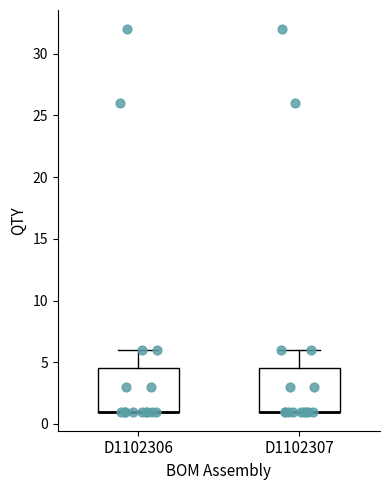

Where does the upper whisker of the box for D1102306 end on the y-axis? The values are not printed on the chart, so give them approximately, as read against the axis.

6.0